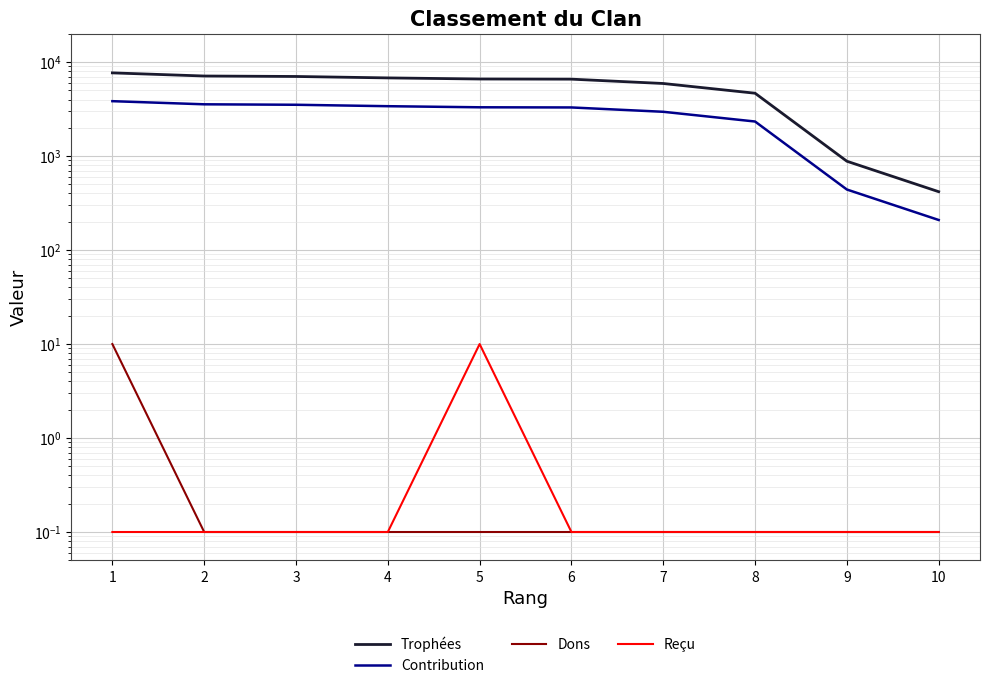

Is the value of Reçu at 1 greater than the value of Trophées at 7?

No